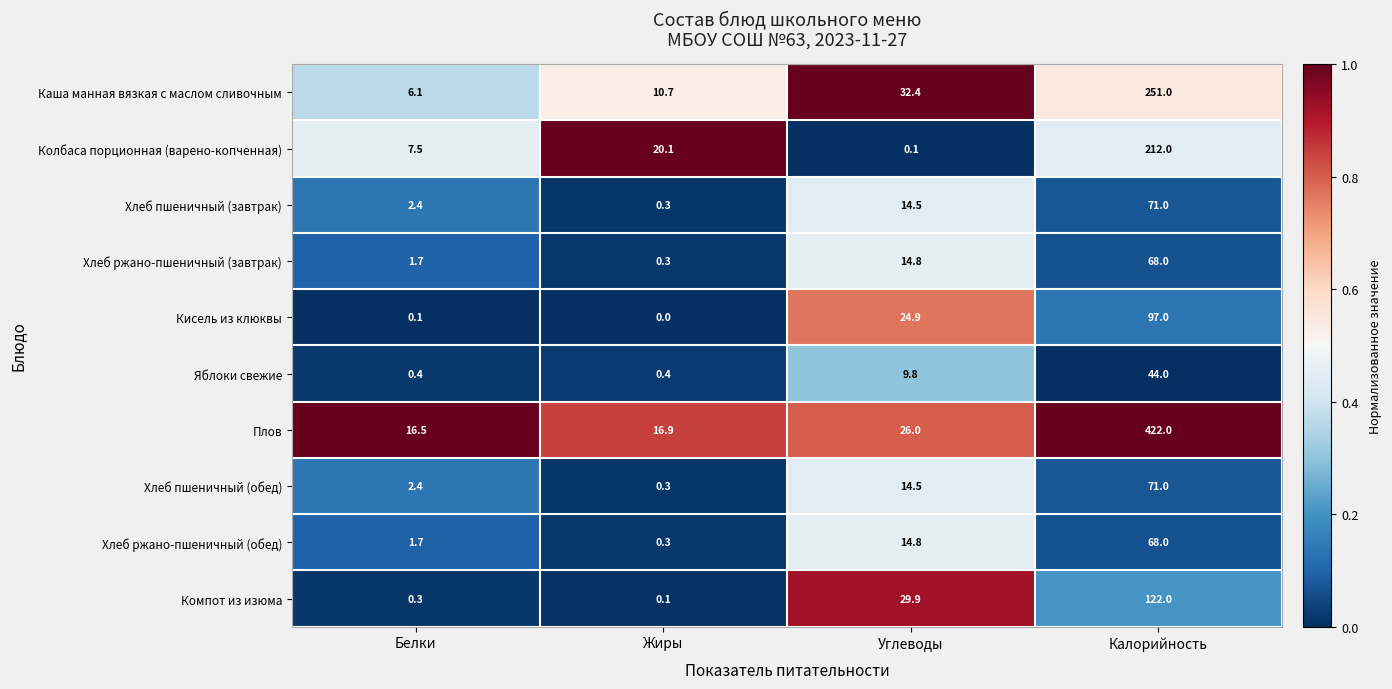

What is the total value across all series at Углеводы?

181.7